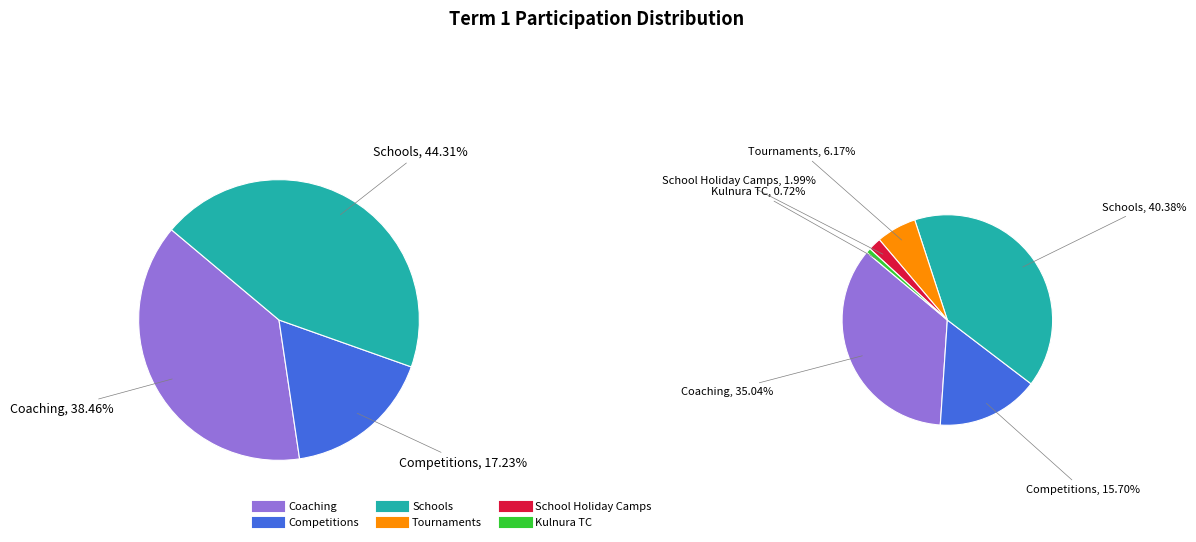

Does Kulnura TC account for over 50% of the chart?

No